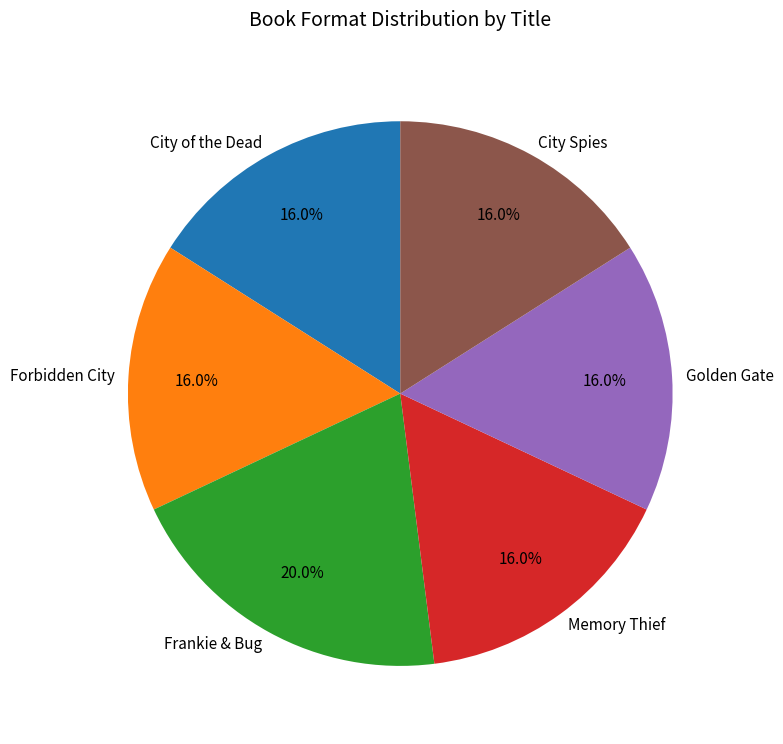

How many segments does this pie chart have?

6